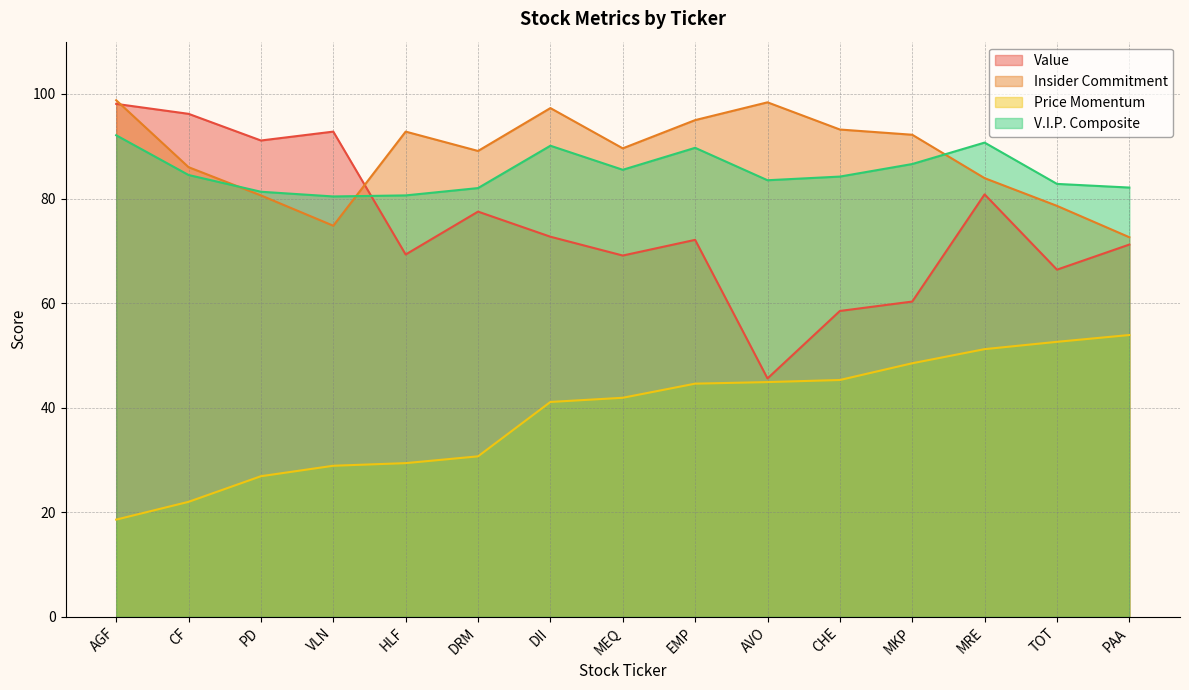

Does the chart display data point markers on the line(s)?

No